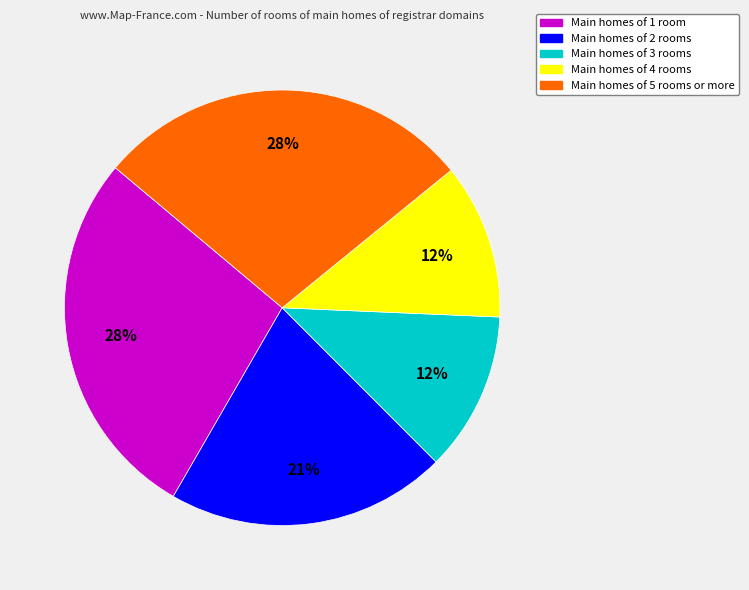

Does any single category account for the majority?

No